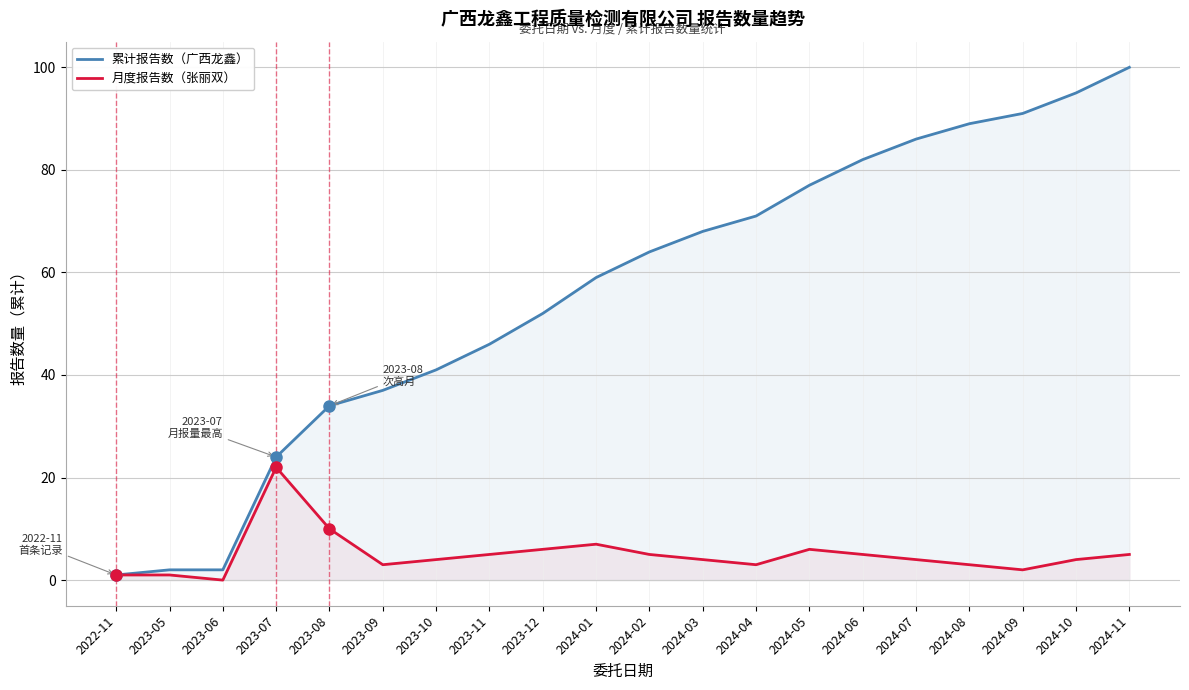

Which series has the largest total across all categories?

累计报告数（广西龙鑫）